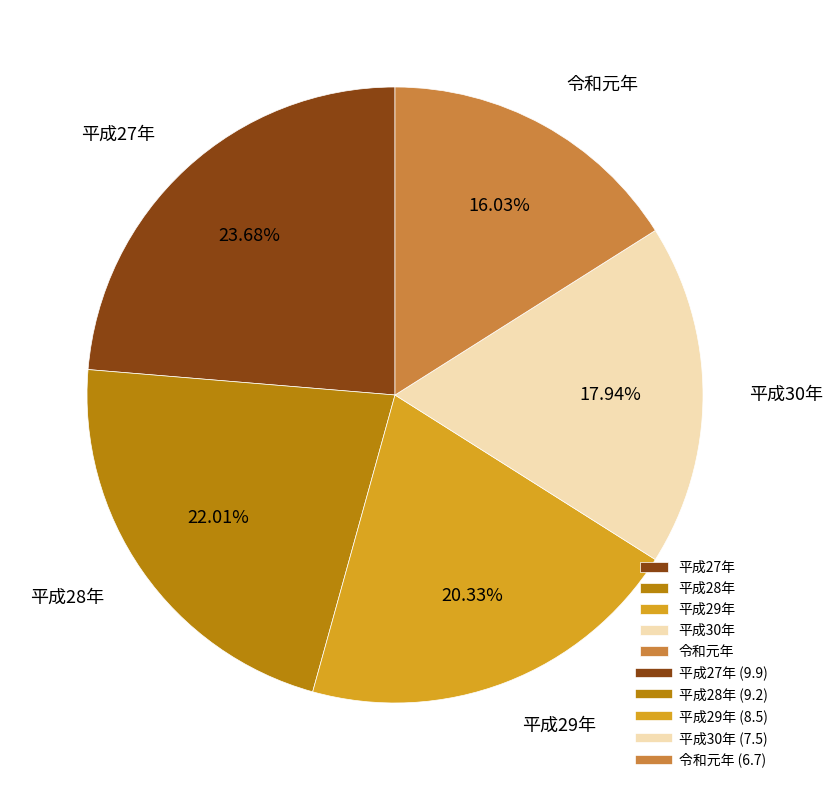

To the nearest percent, what percentage of the pie is 平成27年?

24%